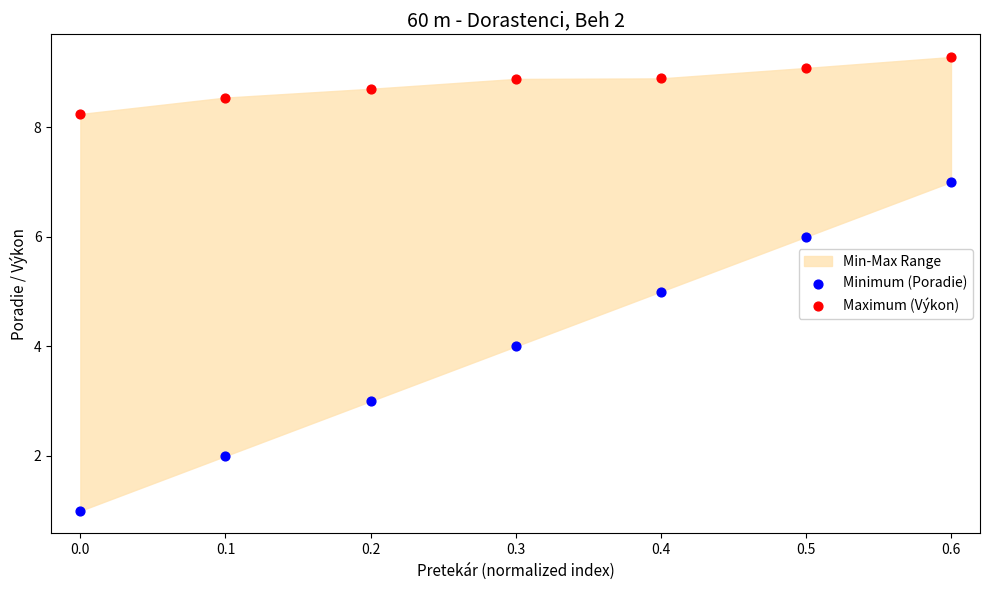

Across all data points, what is the range of Y values (max minus min)?

8.3